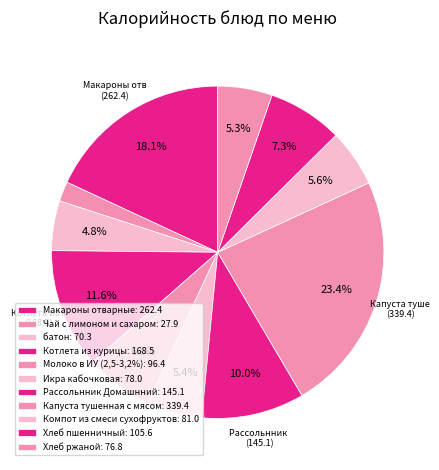

Count the number of slices in the pie.

11